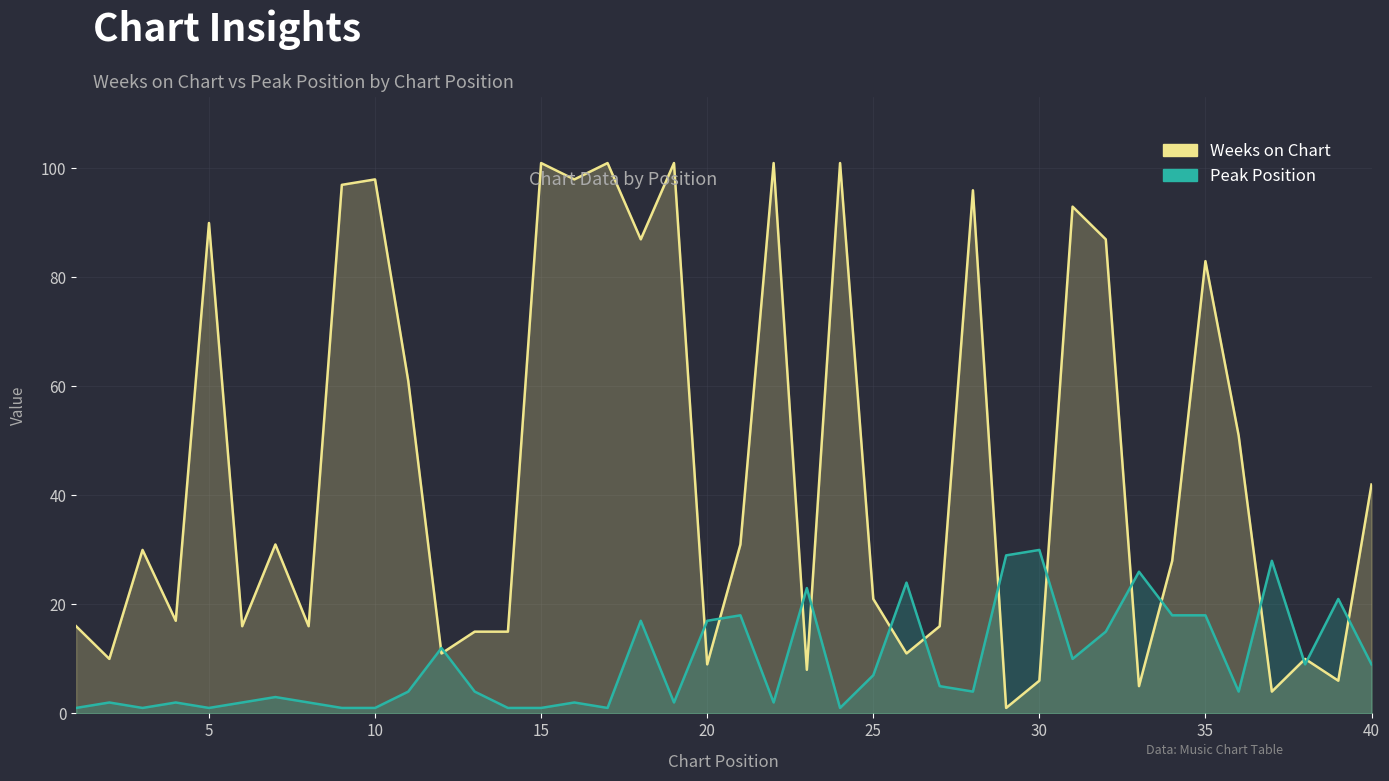

How many times do Weeks on Chart and Peak Position cross each other?

16